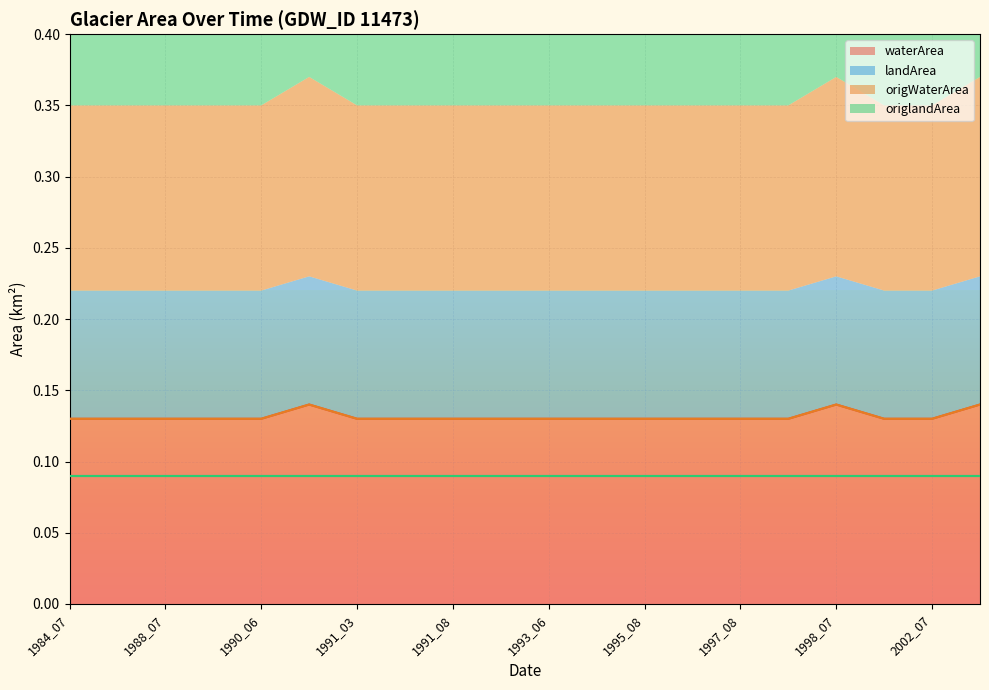

True or false: waterArea has a value of 0.2 at 1991_08.

False